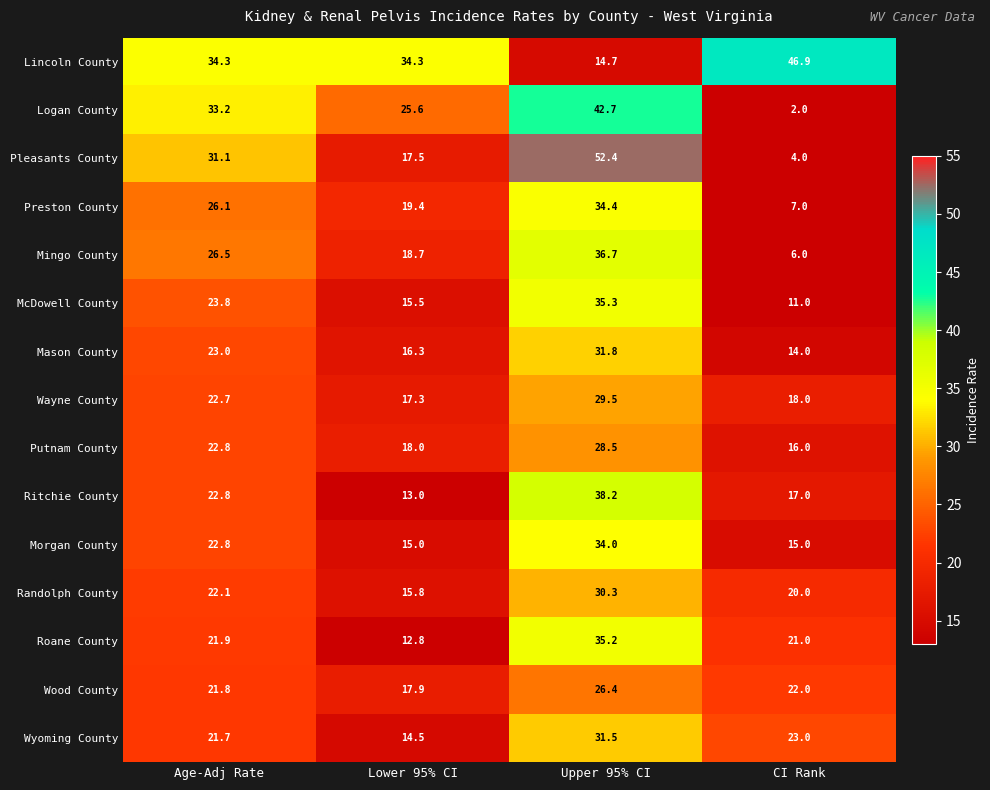

What value does the Ritchie County series have at Lower 95% CI?

13.0